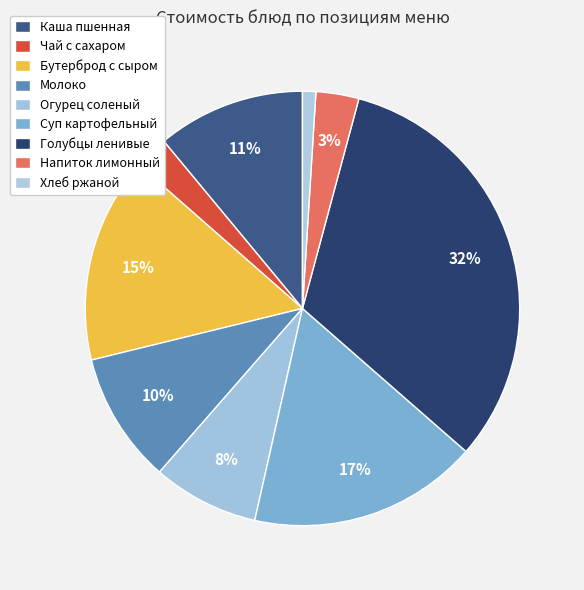

Rank the categories by value from highest to lowest.

Голубцы ленивые, Суп картофельный, Бутерброд с сыром, Каша пшенная, Молоко, Огурец соленый, Напиток лимонный, Чай с сахаром, Хлеб ржаной